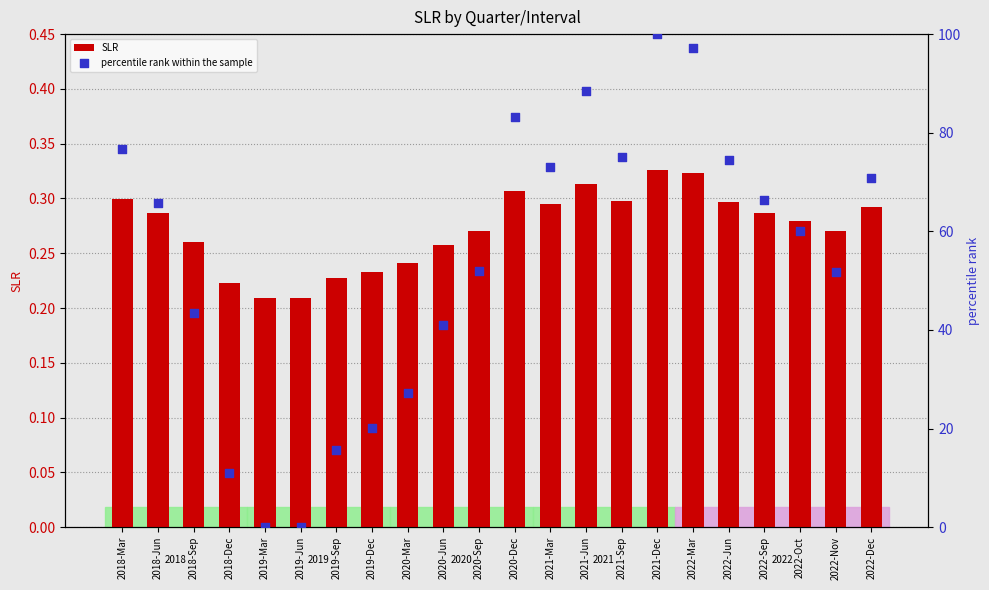

At how many categories does at least one series exceed 45?

14